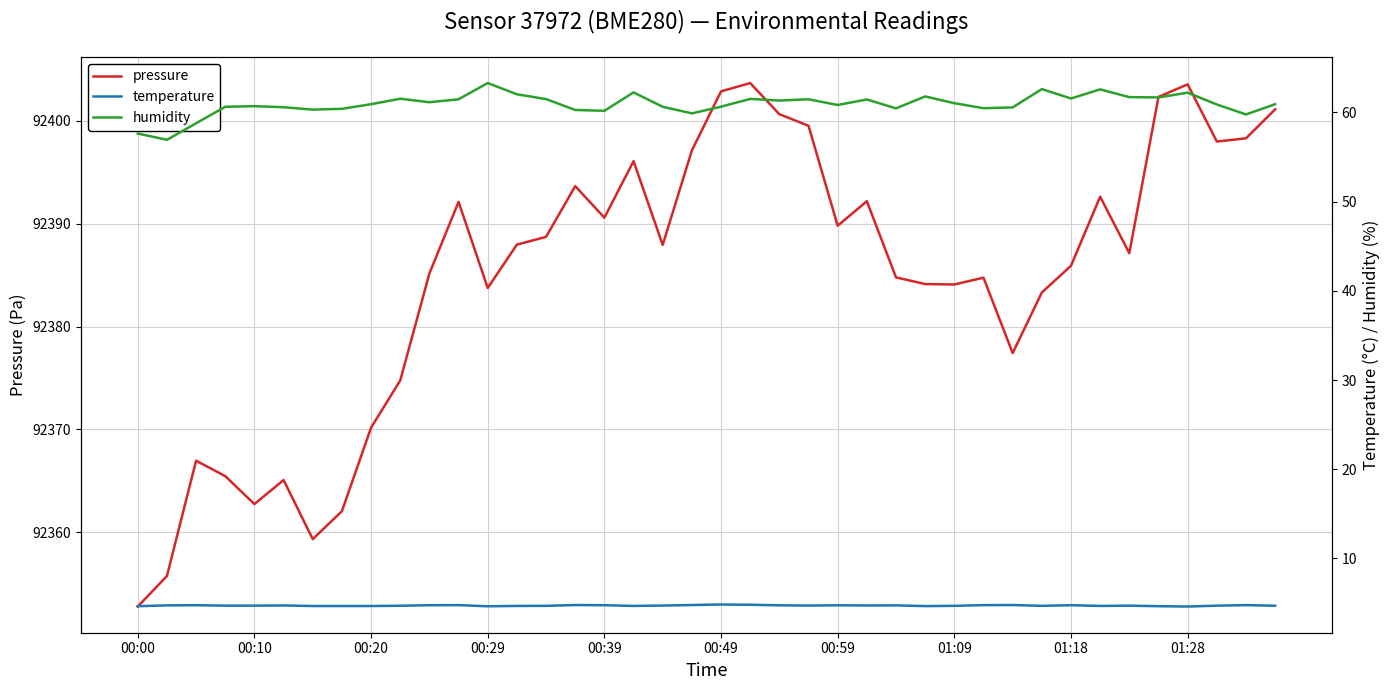

Does the chart have visible grid lines?

Yes